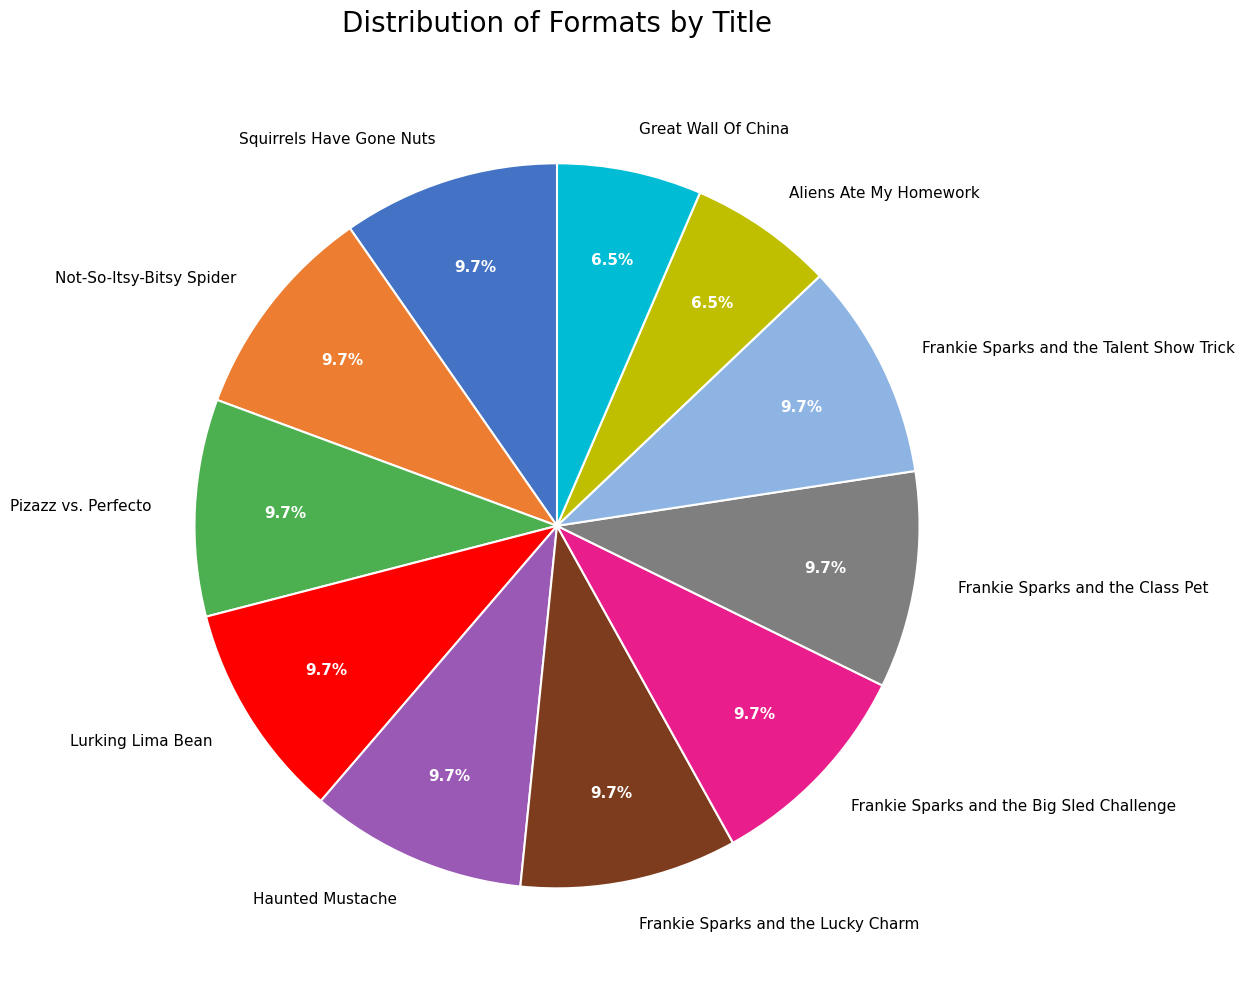

Combined, do Lurking Lima Bean and Frankie Sparks and the Talent Show Trick account for over 50%?

No